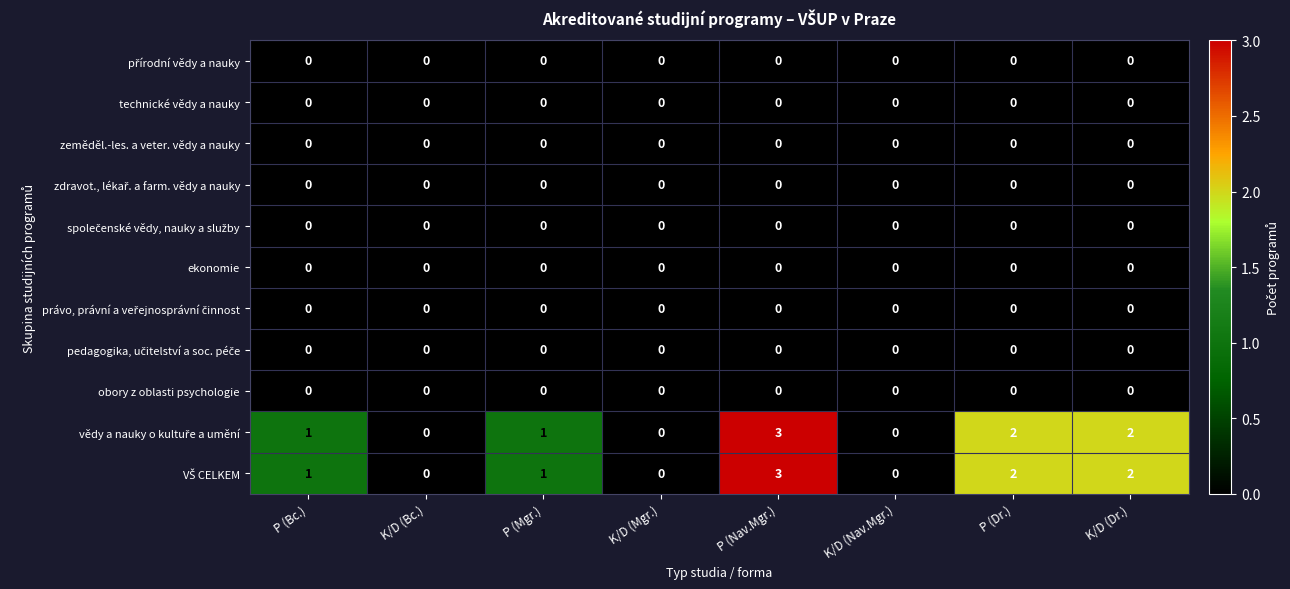

What is the difference between the highest and lowest values at P (Nav.Mgr.)?

3